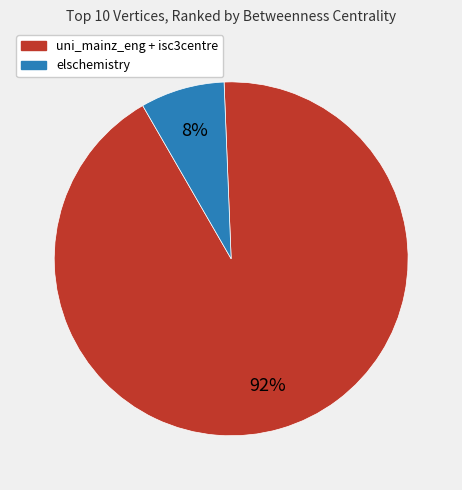

To the nearest percent, what is the average slice percentage?

50%